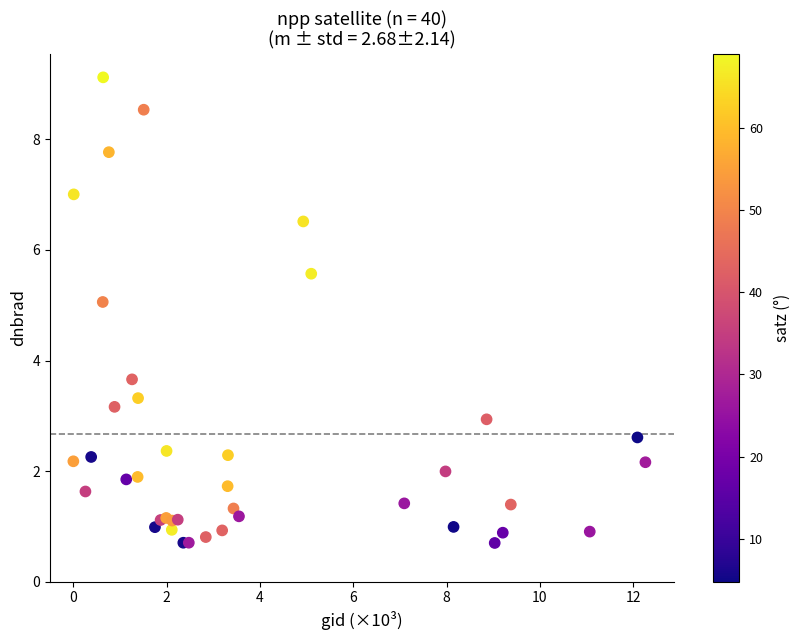

What Y value in the scatter plot is closest to 4?

3.7